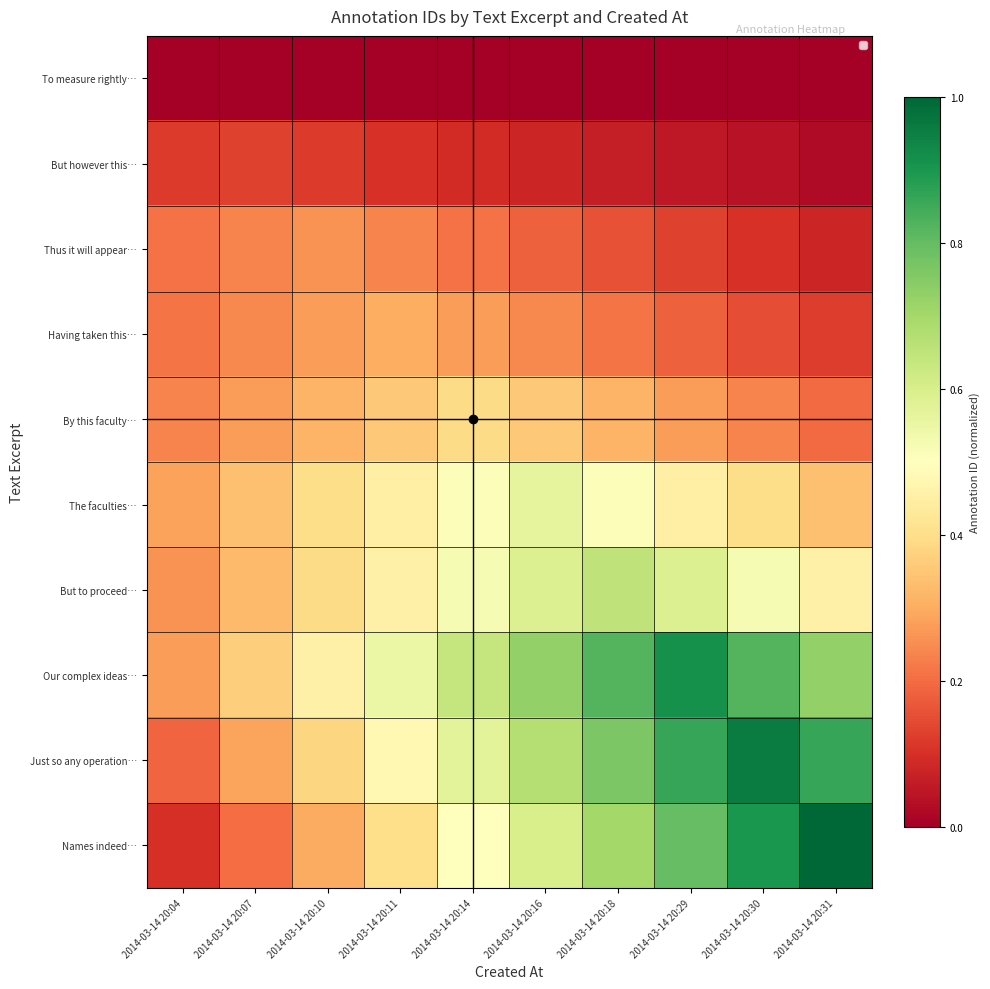

What is the spread (max minus min) of values at 2014-03-14 20:11?

0.5